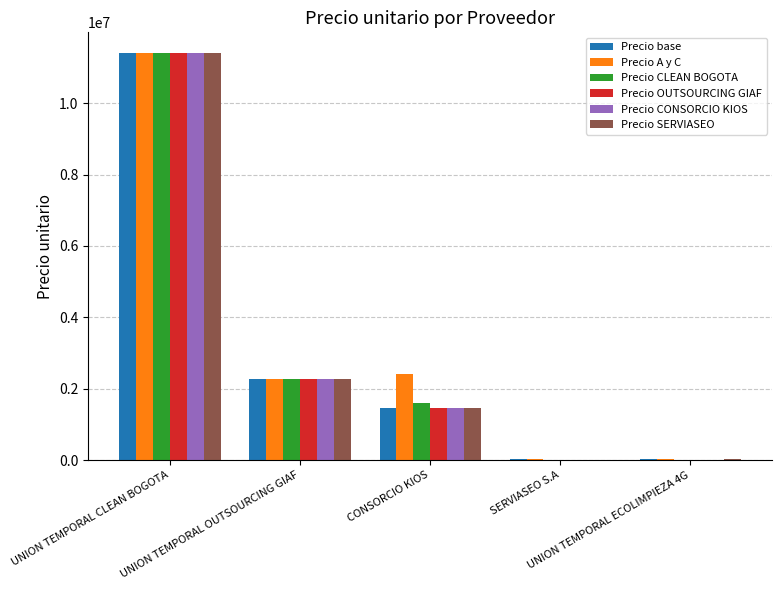

How many groups of bars are there?

5